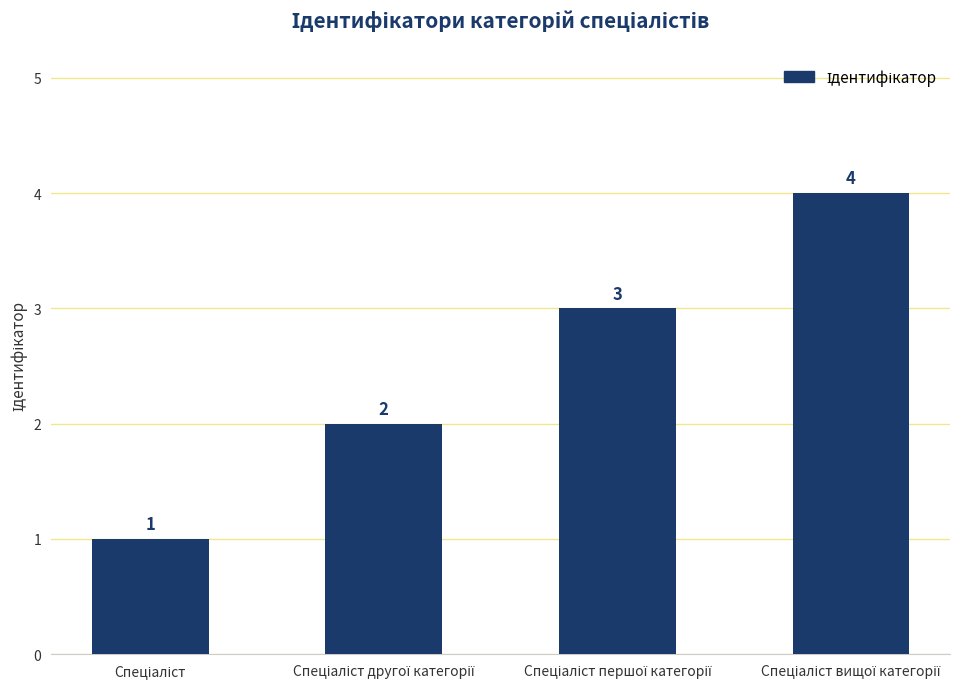

What is the difference between the maximum and minimum values?

3